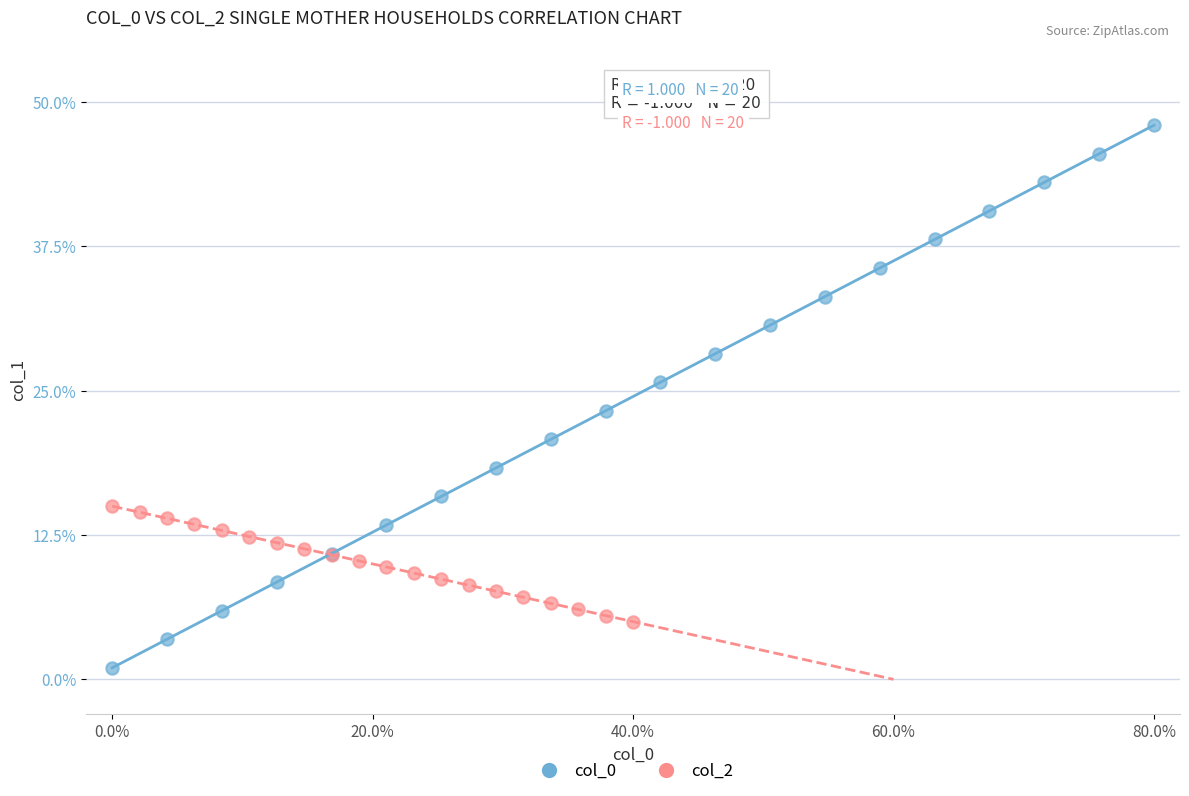

Which series reaches the minimum Y coordinate?

col_0